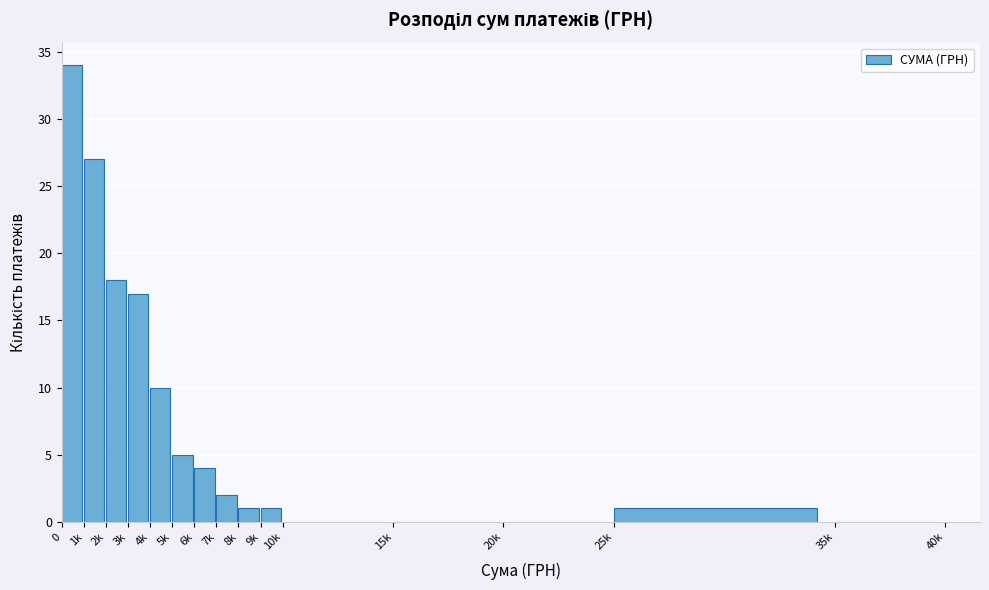

Reading left to right, transcribe all the data shown in this chart.

0=34	1k=27	2k=18	3k=17	4k=10	5k=5	6k=4	7k=2	8k=1	9k=1	10k=0	15k=0	20k=0	25k=1	35k=0